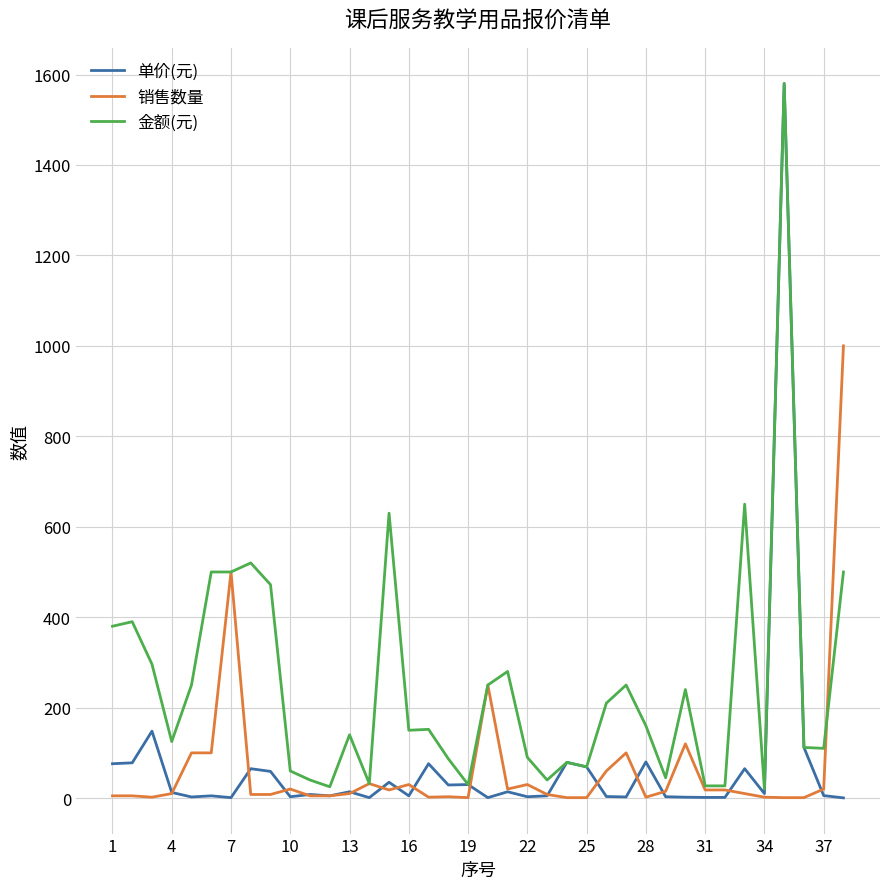

What is the difference between the maximum and minimum values in the 金额(元) series?

1560.0